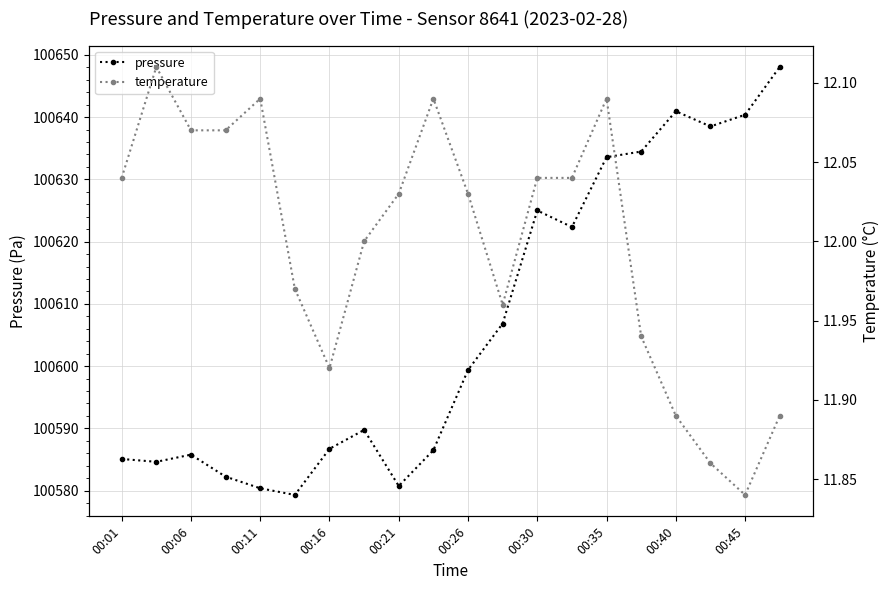

What is the highest value of the temperature series?

12.1